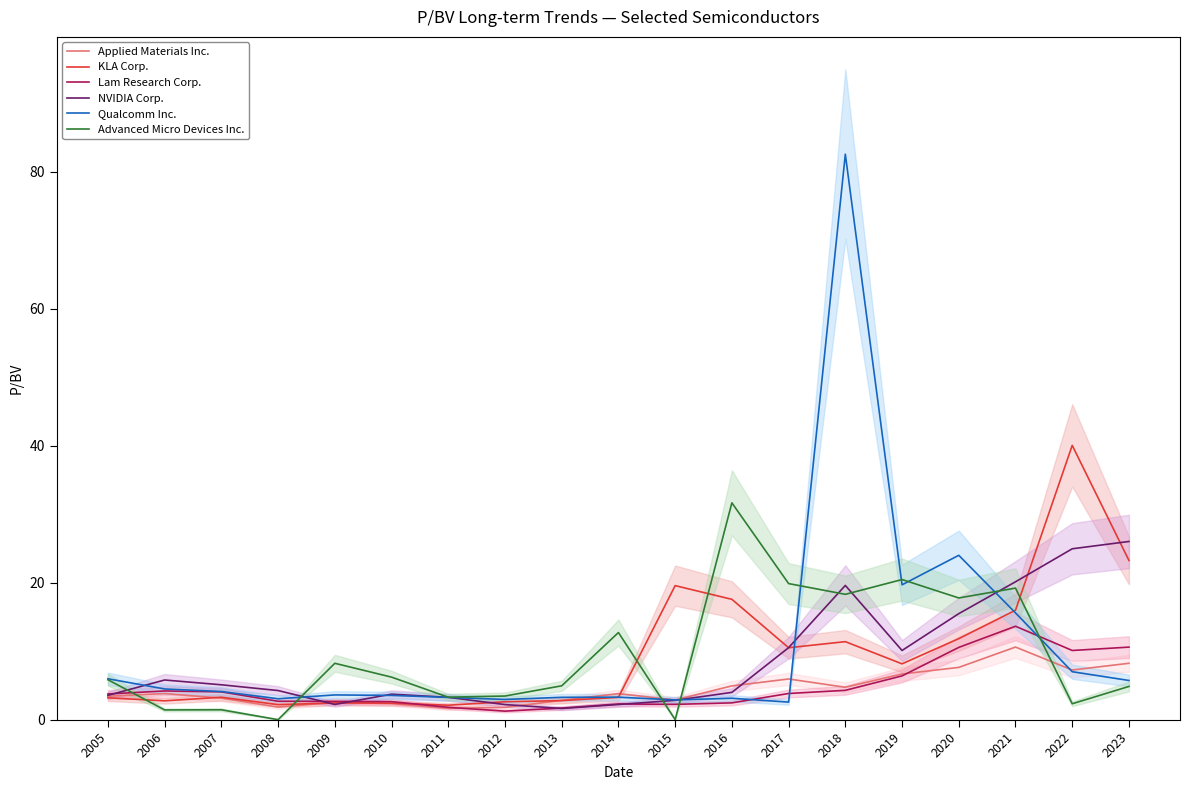

What is the total value across all series at 2007?

21.1